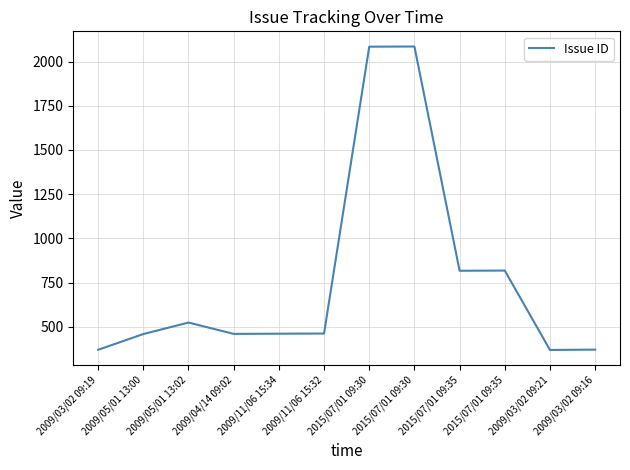

What is the difference between the maximum and minimum values?

1716